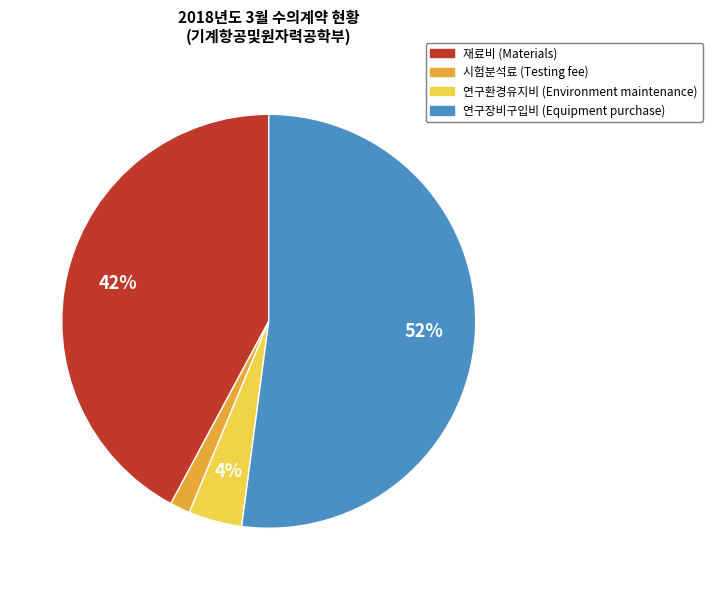

Do 연구장비구입비 and 시험분석료 together represent more than half of the pie?

Yes